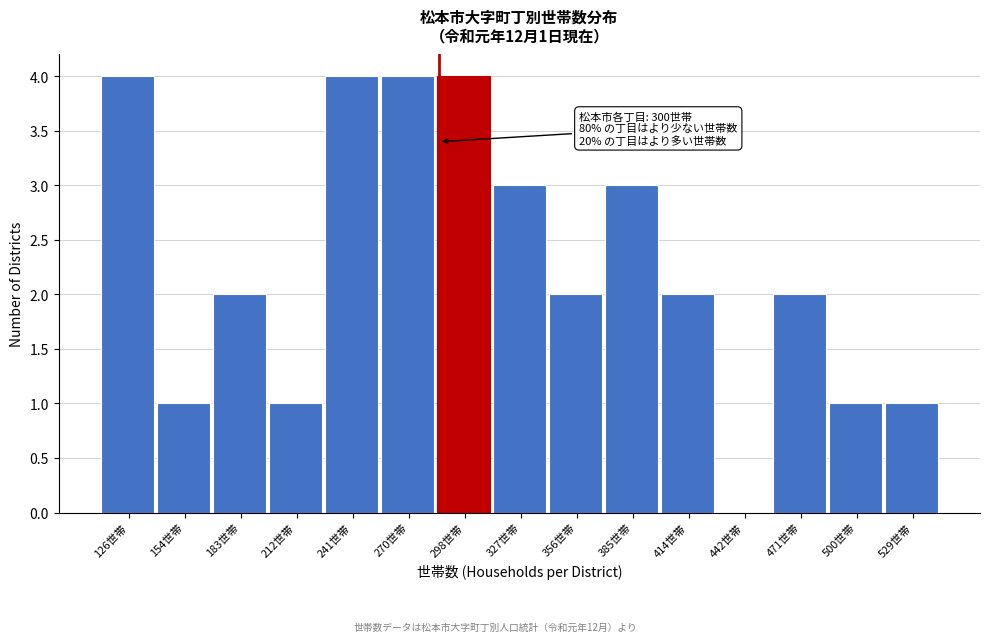

Reading right to left, list all the values displayed in this chart.

529世帯=1	500世帯=1	471世帯=2	442世帯=0	414世帯=2	385世帯=3	356世帯=2	327世帯=3	298世帯=4	270世帯=4	241世帯=4	212世帯=1	183世帯=2	154世帯=1	126世帯=4